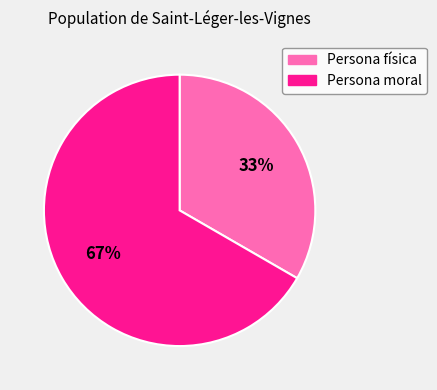

To the nearest percent, what is the combined percentage of Persona física and Persona moral?

100%